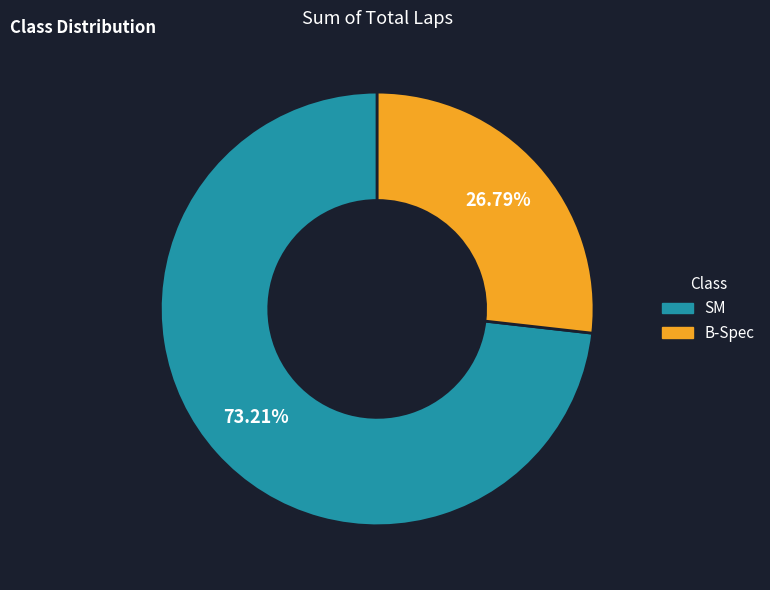

The B-Spec slice represents 19% of the pie. True or false?

False